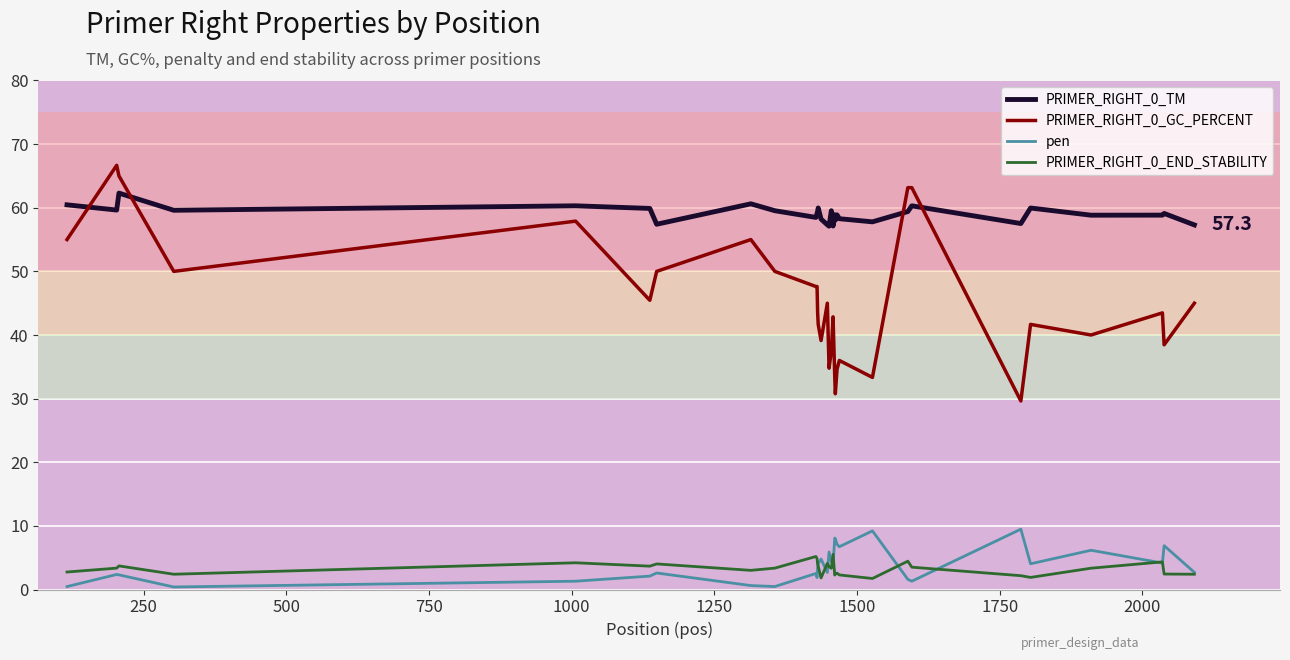

What is the highest value of the pen series?

9.5